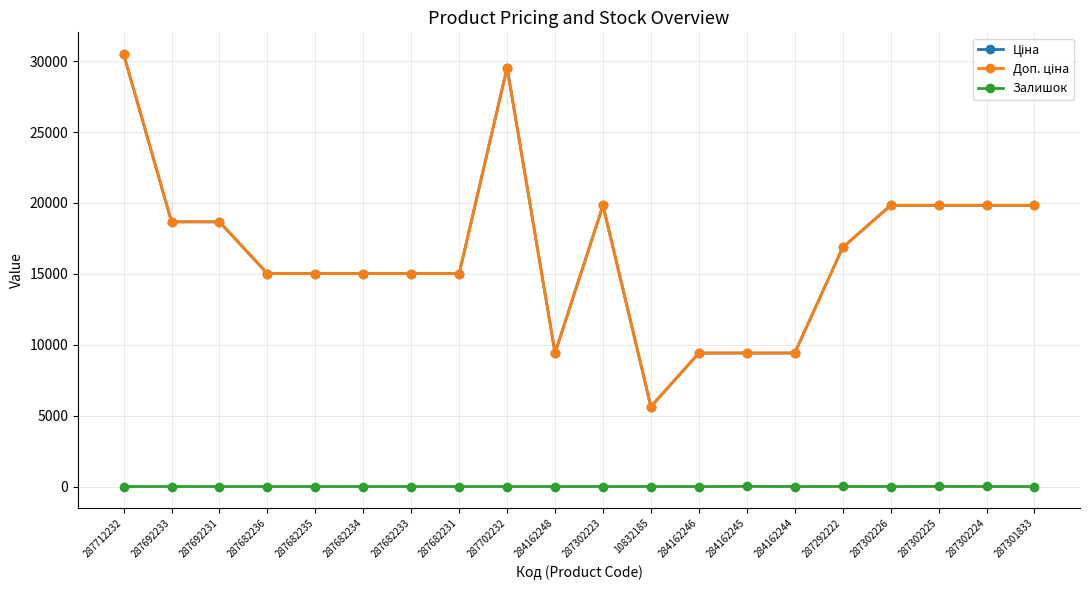

True or false: Залишок and Ціна cross at least once.

False